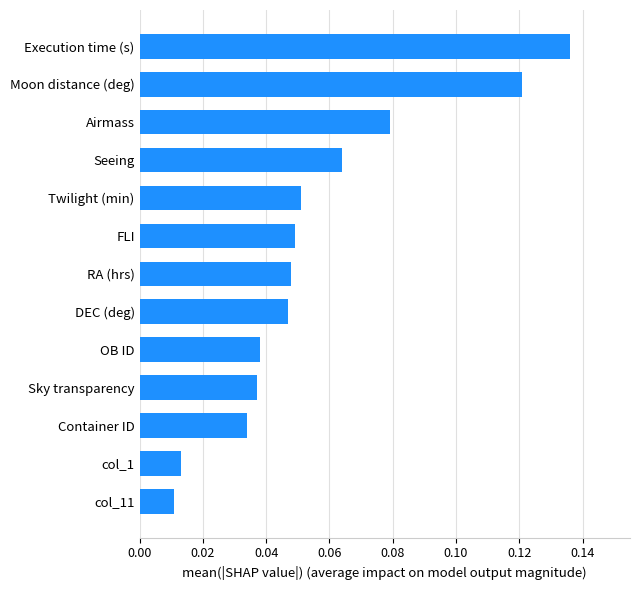

True or false: the data shows 0.0 at Execution time (s).

False